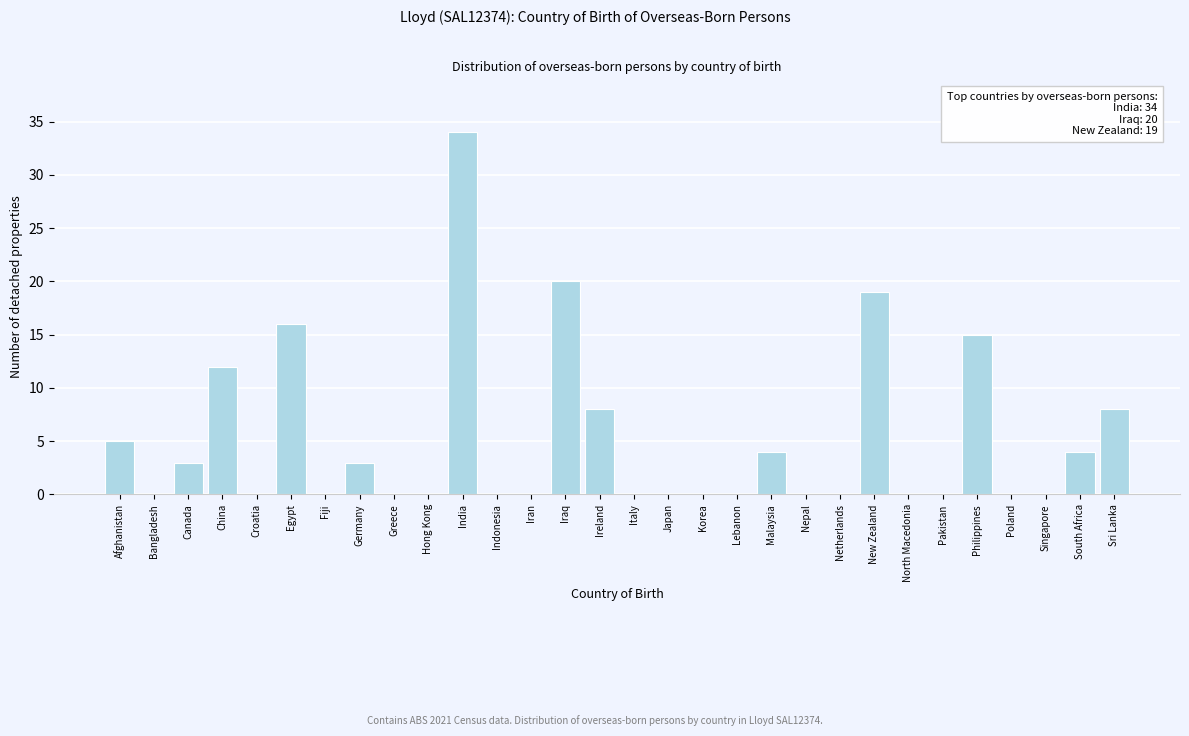

What is the sum of all values?

151